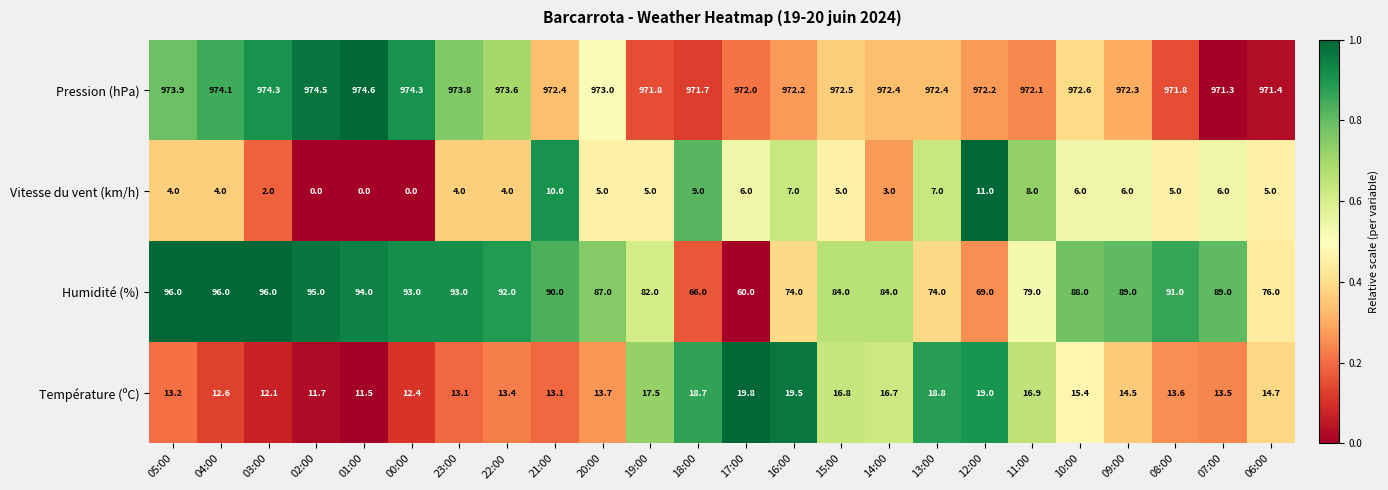

Rank the series at 04:00 from highest to lowest value.

Pression (hPa), Humidité (%), Température (ºC), Vitesse du vent (km/h)